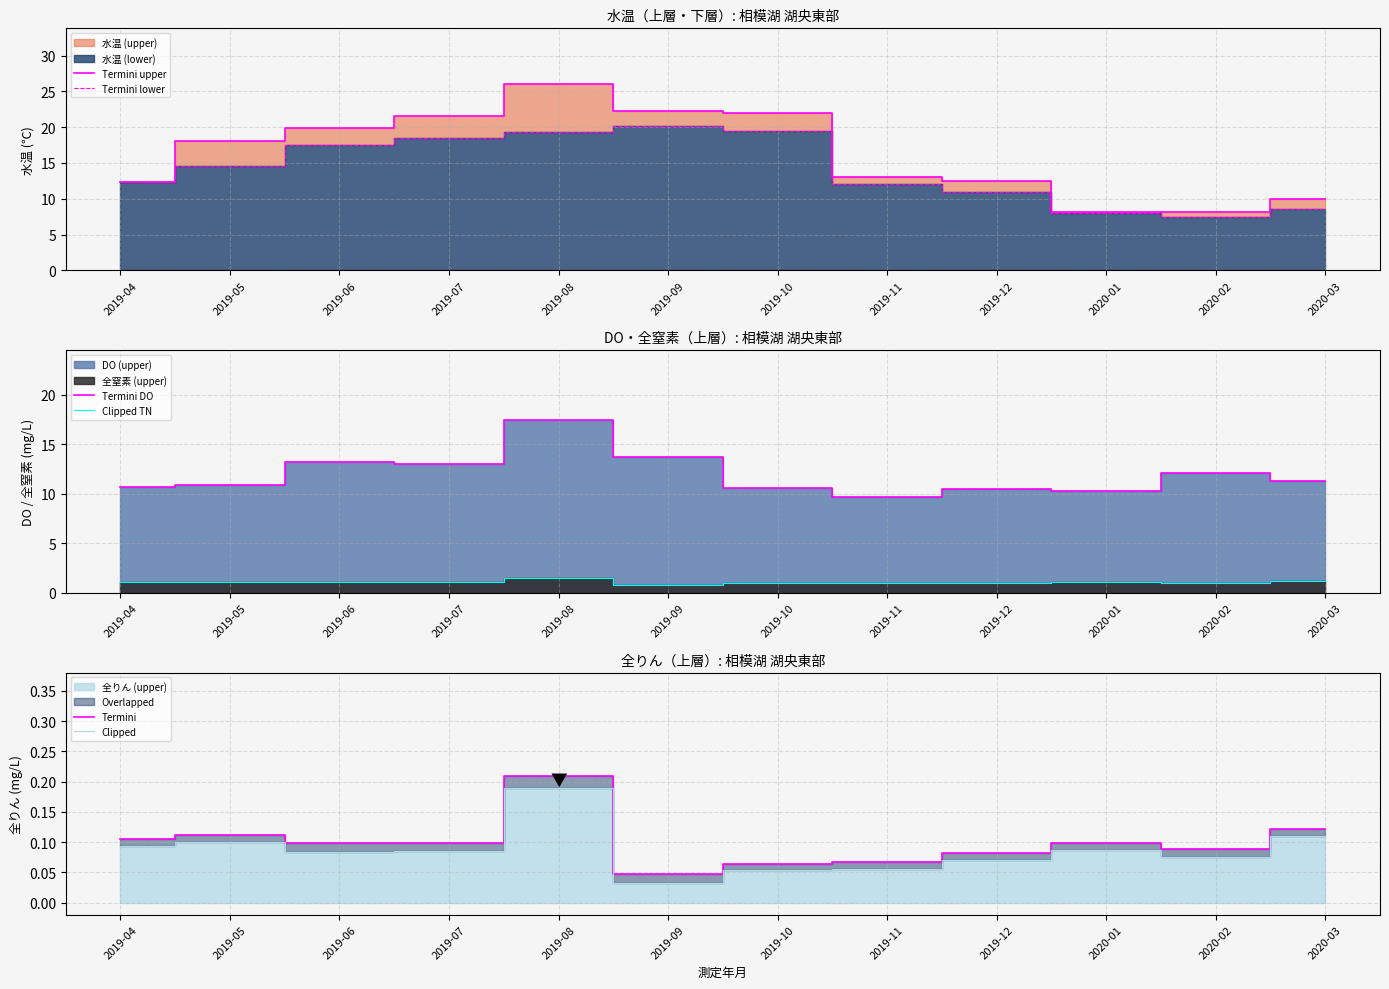

Which series has the largest range (max minus min)?

Termini upper